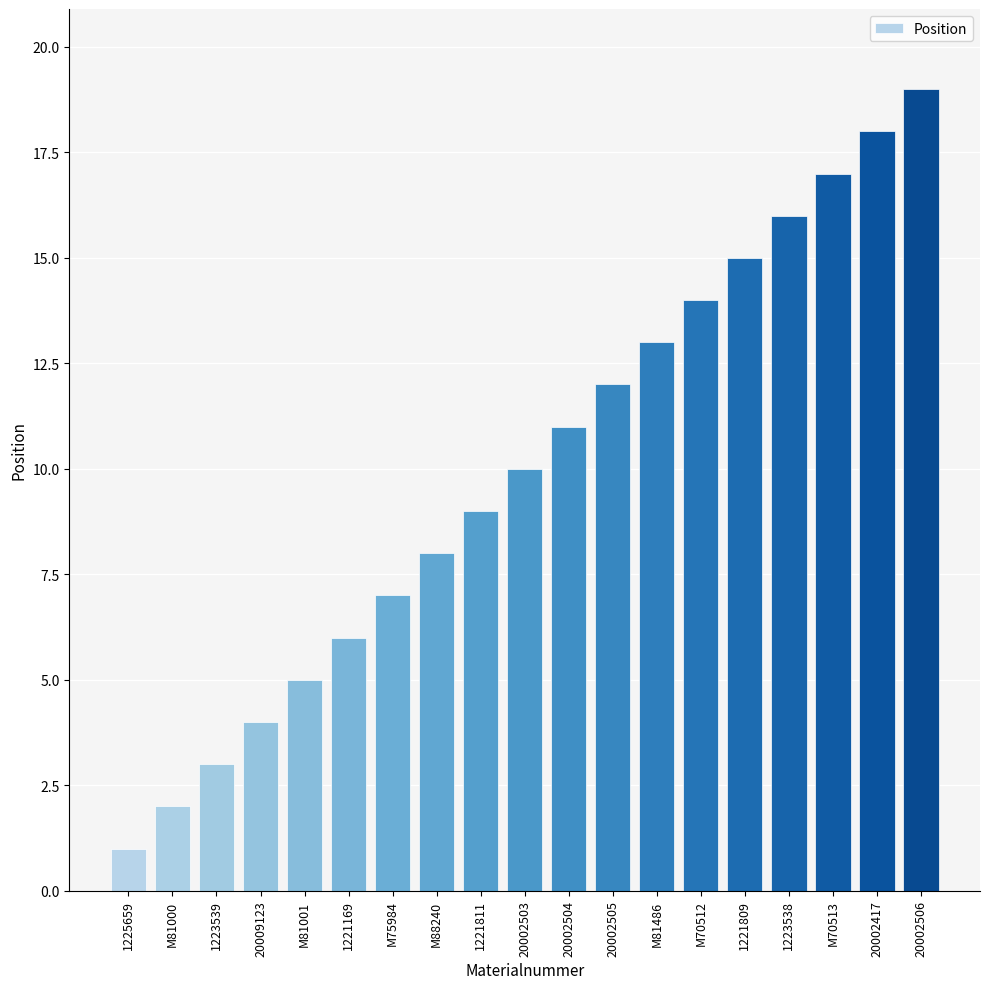

Approximately how many times larger is the value at M70512 compared to 1221169?

2.3